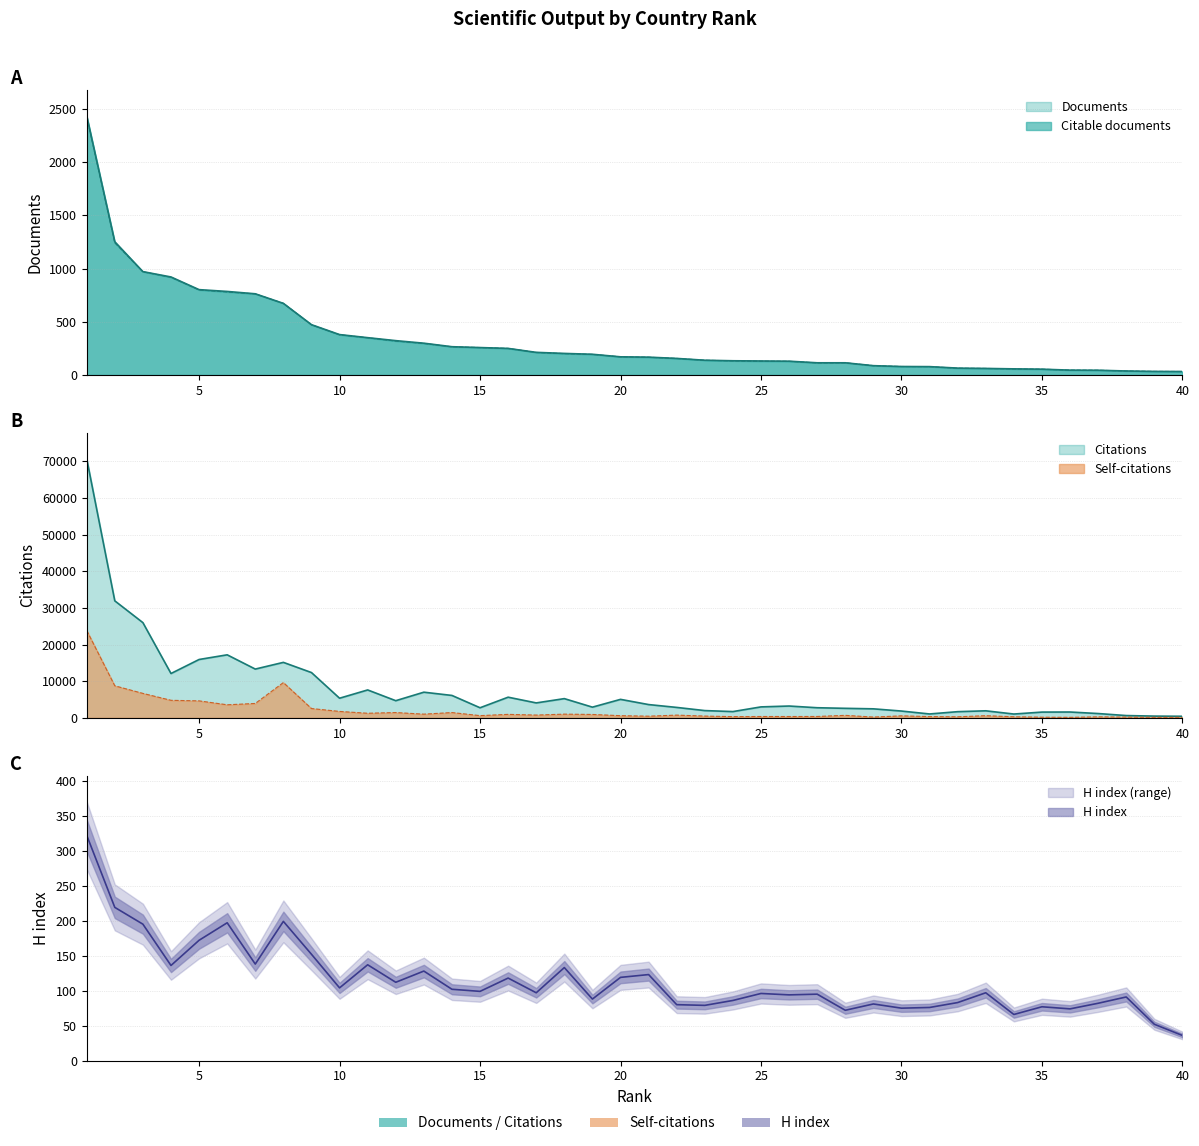

Reading left to right, list all the values displayed in this chart.

Documents: 2434	1252	971	921	802	785	763	673	473	380	351	323	299	266	258	250	213	203	195	171	168	156	139	134	132	130	115	115	88	80	79	65	62	58	55	46	45	38	34	33
Citable documents: 2428	1242	970	918	799	780	762	673	472	378	350	319	297	265	258	250	212	201	194	171	167	156	139	133	130	129	114	115	88	80	79	64	62	57	55	46	45	38	34	33
Citations: 70742	31934	25987	12103	15930	17203	13315	15142	12362	5359	7618	4683	7004	6117	2755	5640	4076	5248	2921	5046	3626	2848	1982	1711	2991	3226	2761	2599	2462	1856	1061	1687	1922	1040	1572	1592	1176	625	475	431
Self-citations: 23845	8742	6673	4786	4635	3565	3927	9627	2541	1752	1253	1447	1009	1447	606	951	758	1012	927	592	454	746	481	332	367	363	374	682	214	546	342	288	587	290	177	137	271	207	133	132
H index: 322	219	195	136	172	197	138	199	152	104	137	112	128	102	99	118	97	133	88	119	123	80	79	86	96	94	95	72	81	75	76	83	97	66	77	74	82	91	52	36